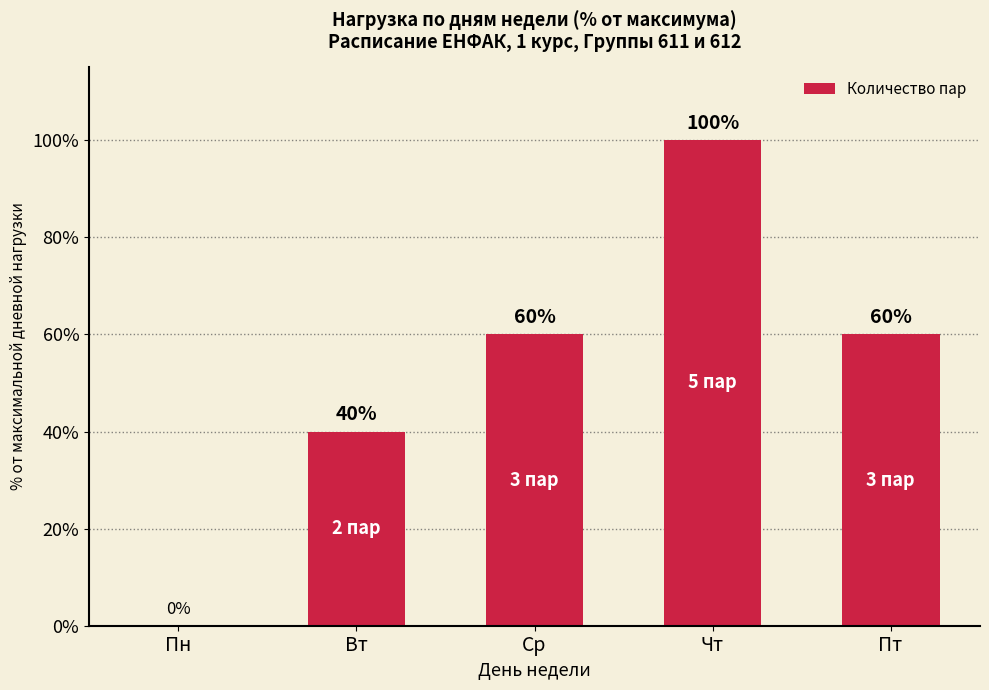

How many values are between 40 and 60?

3